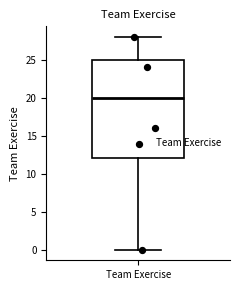

Transcribe this box plot: give where the median line is, the range the box spans, and where the two whiskers end, as read against the y-axis. The values are not printed on the chart, so give them approximately, as read against the axis.

median 20, box 12 to 25, whiskers 0 to 28